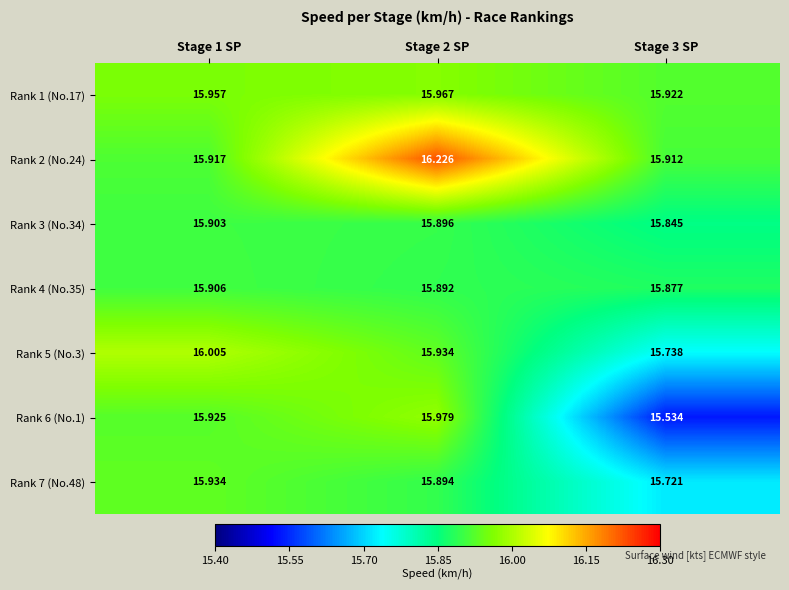

Is the value of Rank 6 (No.1) at Stage 1 SP greater than the value of Rank 1 (No.17) at Stage 1 SP?

No